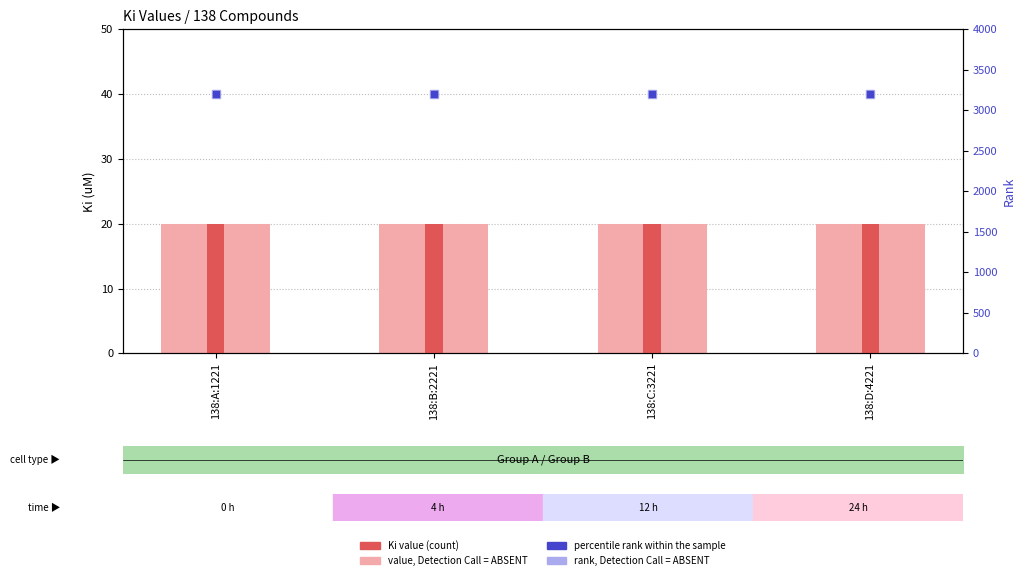

Which series contains the lowest Y value?

value, Detection Call = ABSENT